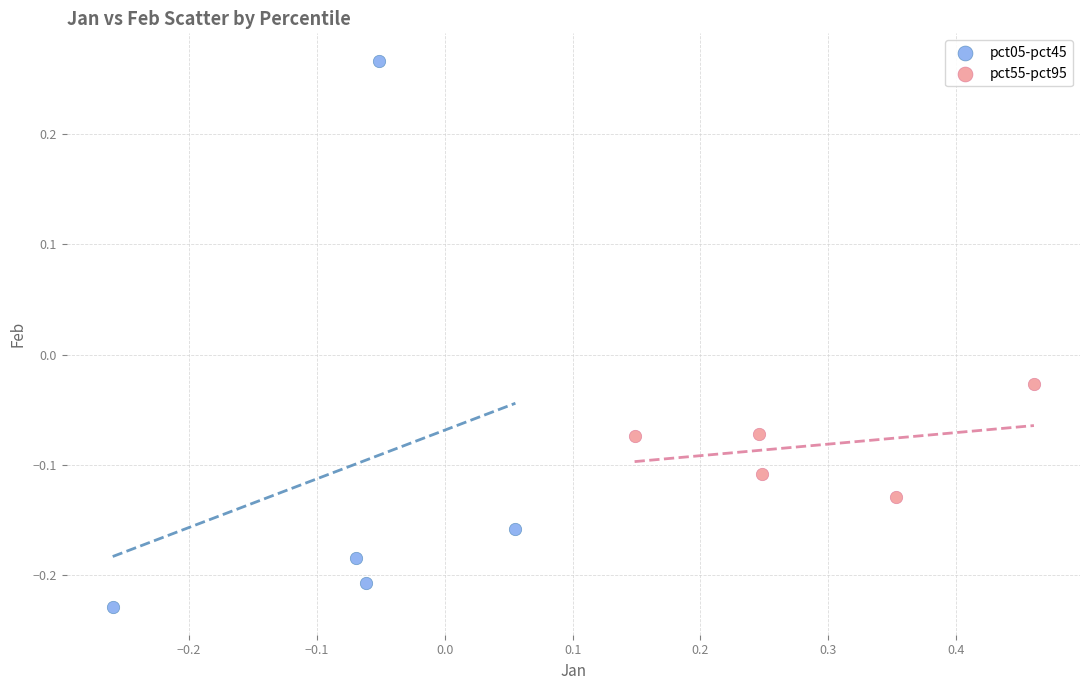

What are all the series names shown in the legend?

pct05-pct45, pct55-pct95